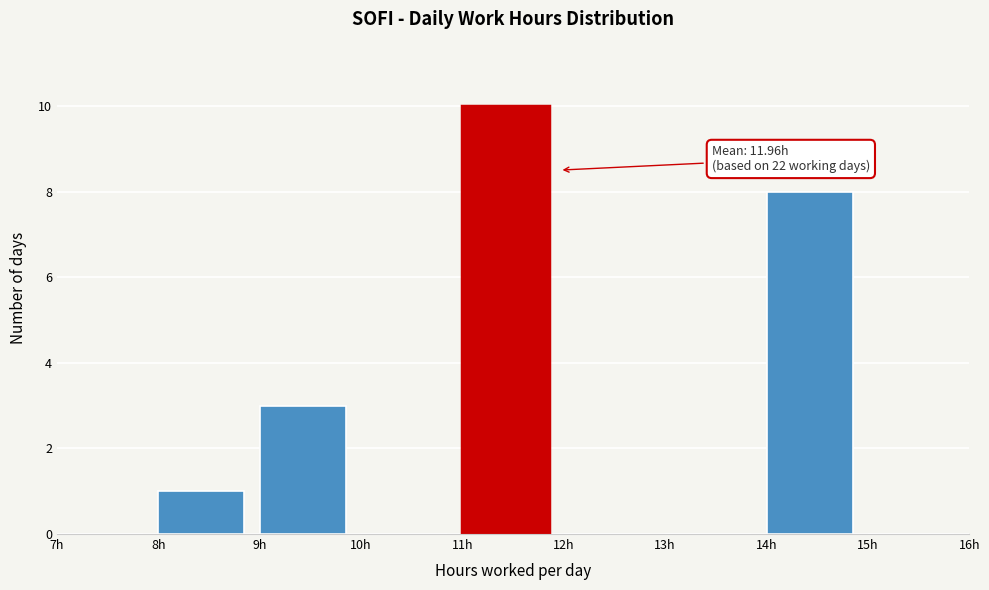

Over which range of the x-axis is the bar tallest?

11 to 12